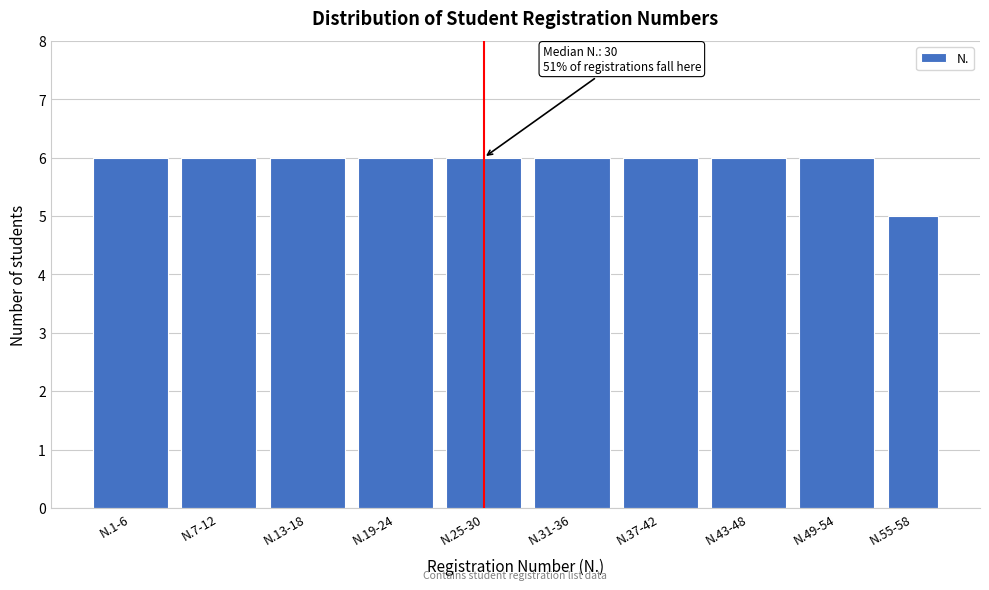

Reading right to left, what are all the values shown in this chart?

5	6	6	6	6	6	6	6	6	6